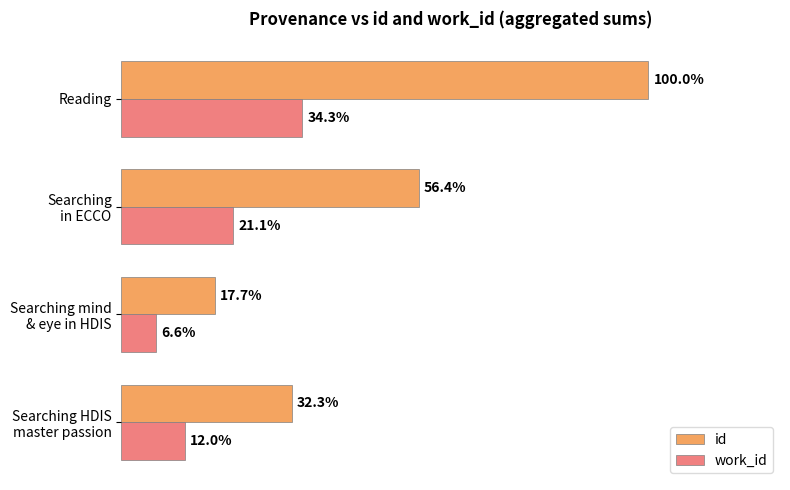

What are all the series names shown in the legend?

id, work_id